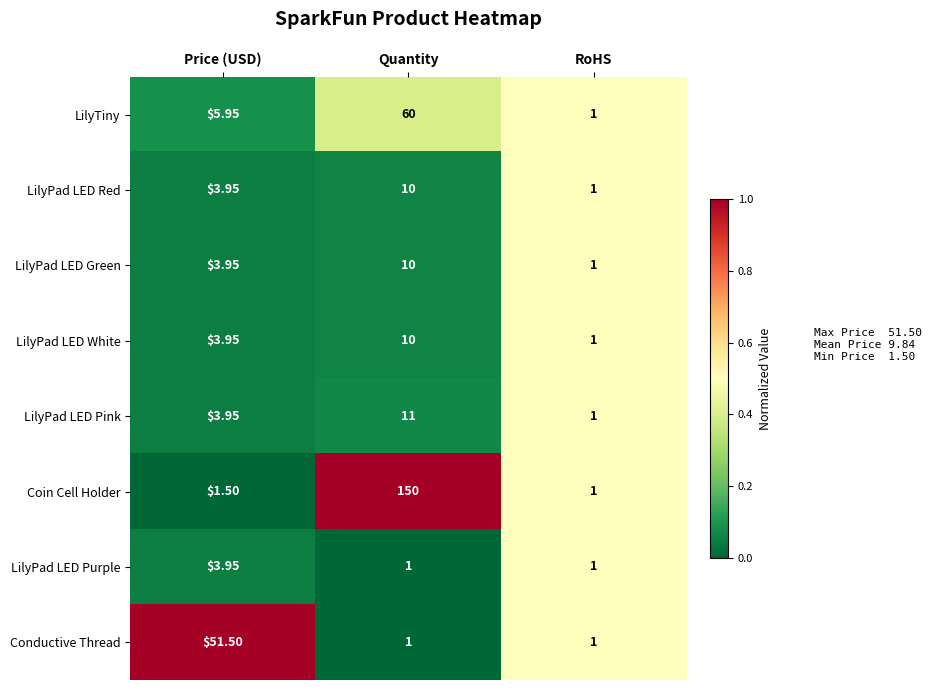

List the labels in order of Coin Cell Holder value, largest first.

Quantity, Price (USD), RoHS